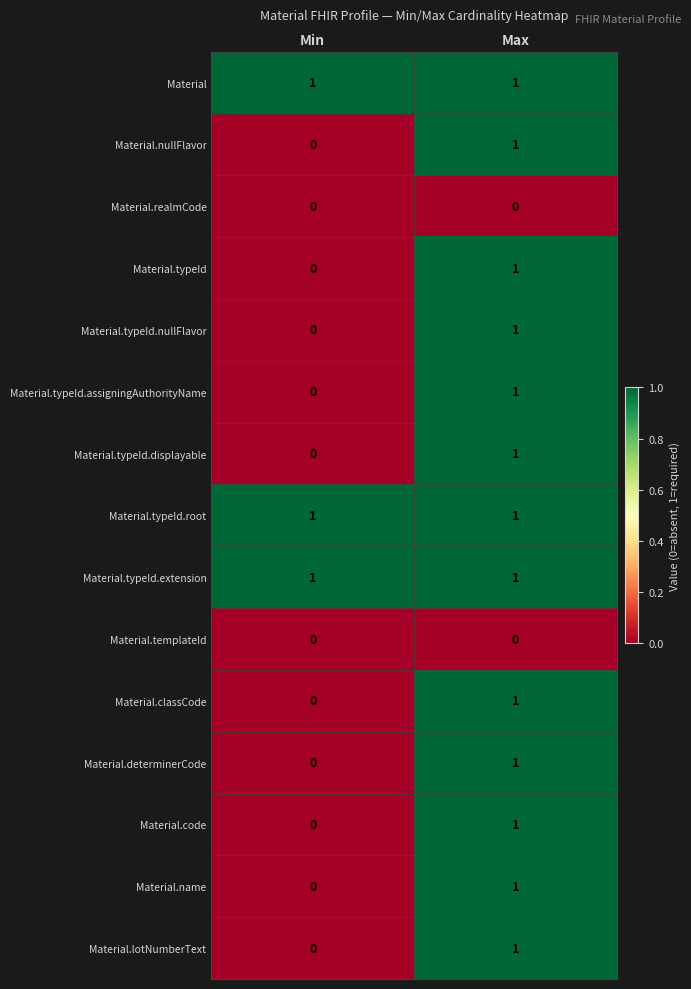

List the labels in order of Material.classCode value, smallest first.

Min, Max